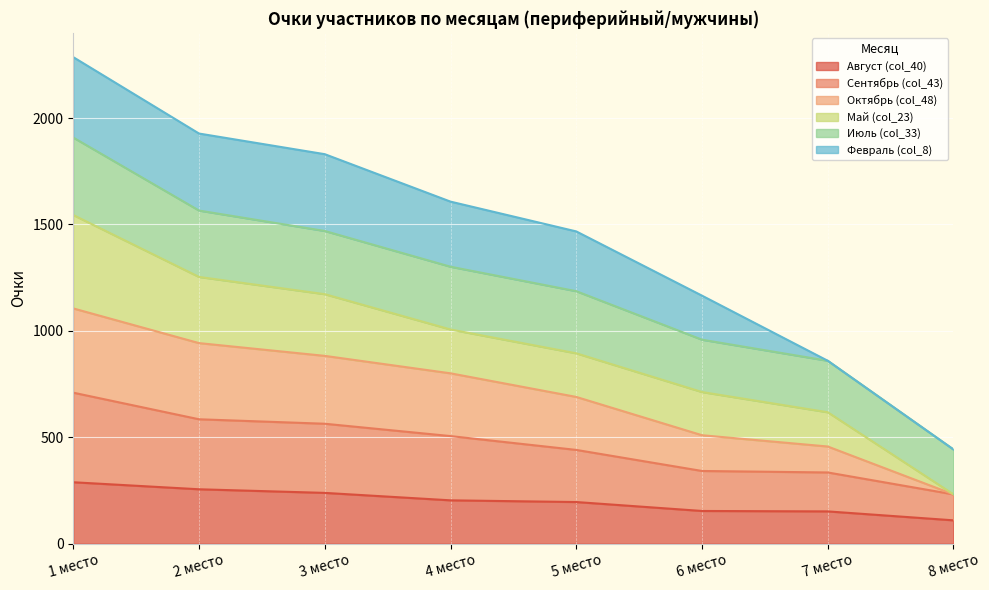

Read the Август (col_40) value at 1 место, to the nearest 50.

300